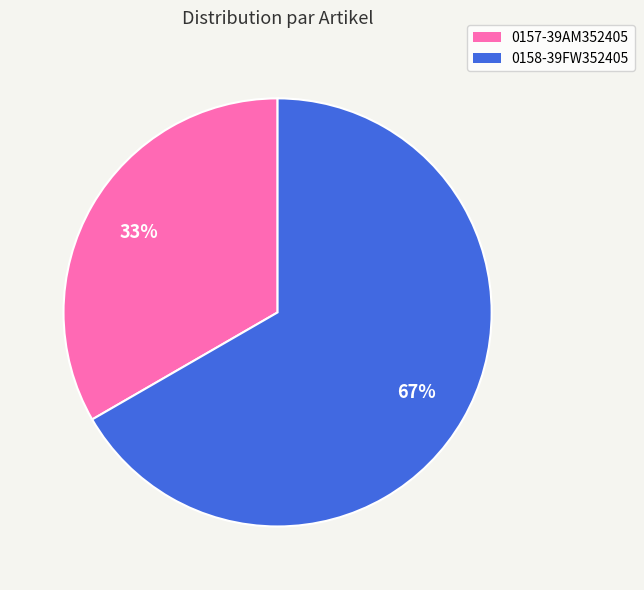

Which slice represents more than half of the pie?

0158-39FW352405